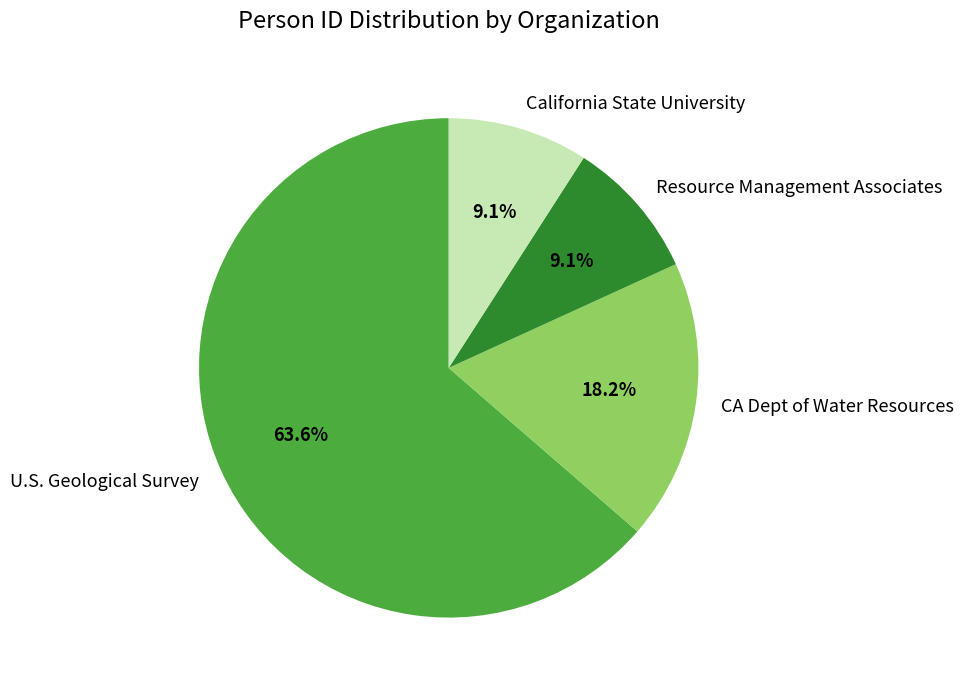

What is the ratio of the value at California State University to the value at Resource Management Associates?

1.0